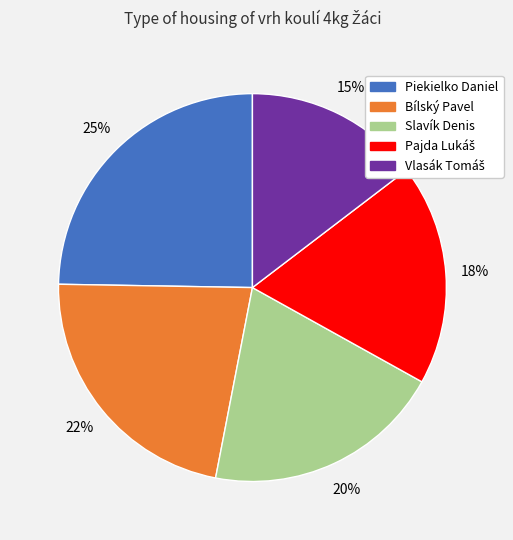

Does any single category account for the majority?

No